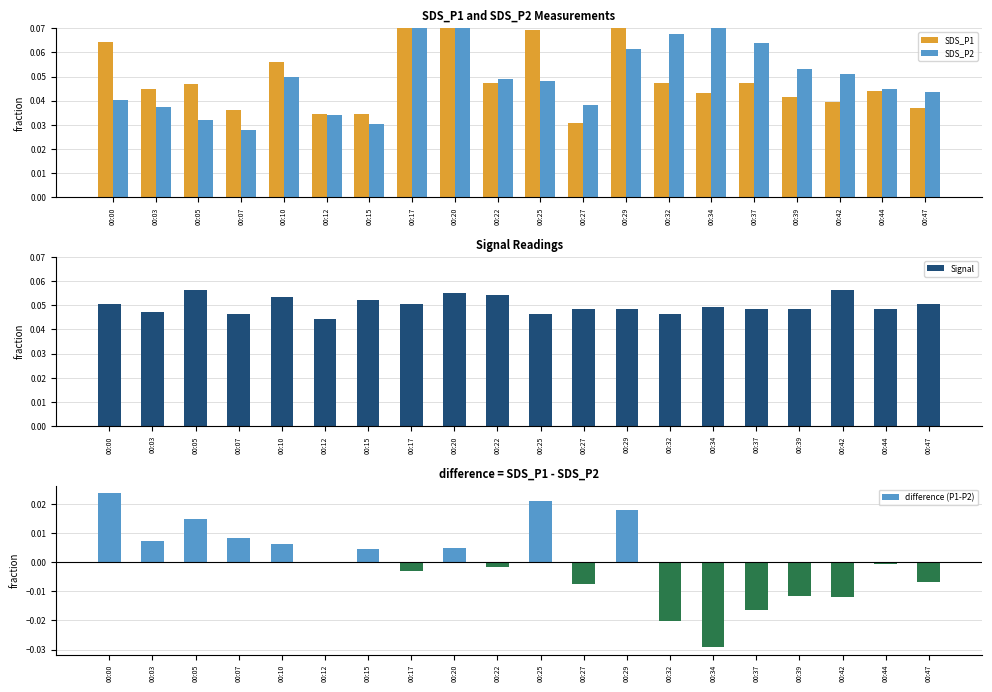

Count the number of data series in this chart.

4